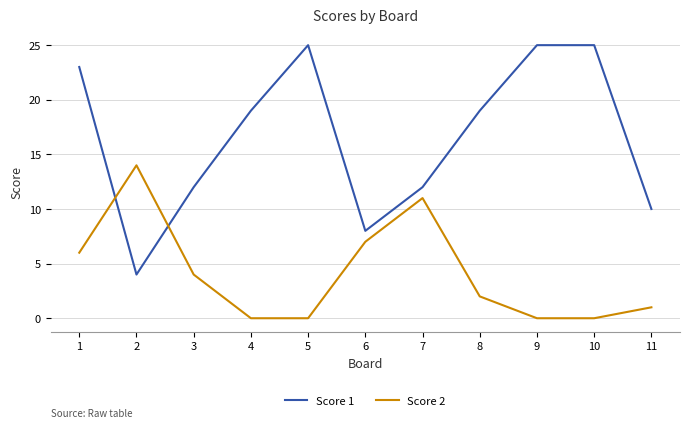

Which series changed the most between 4 and 8?

Score 2